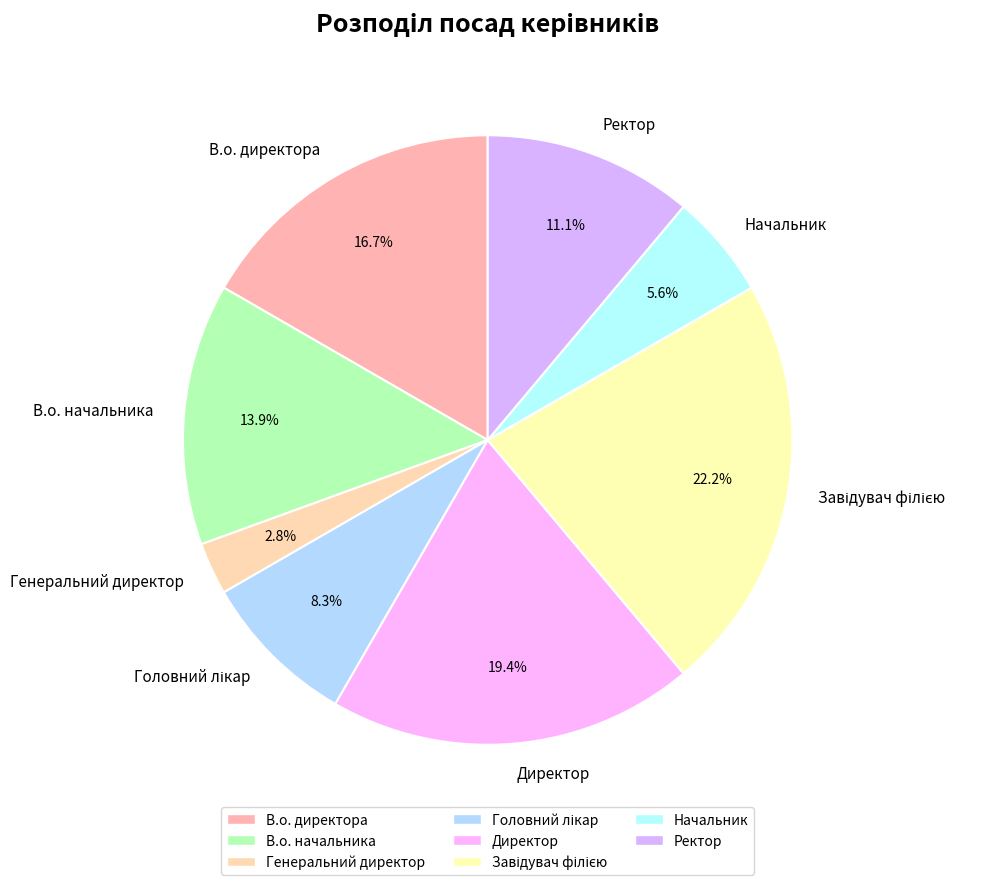

Does Генеральний директор account for over 50% of the chart?

No